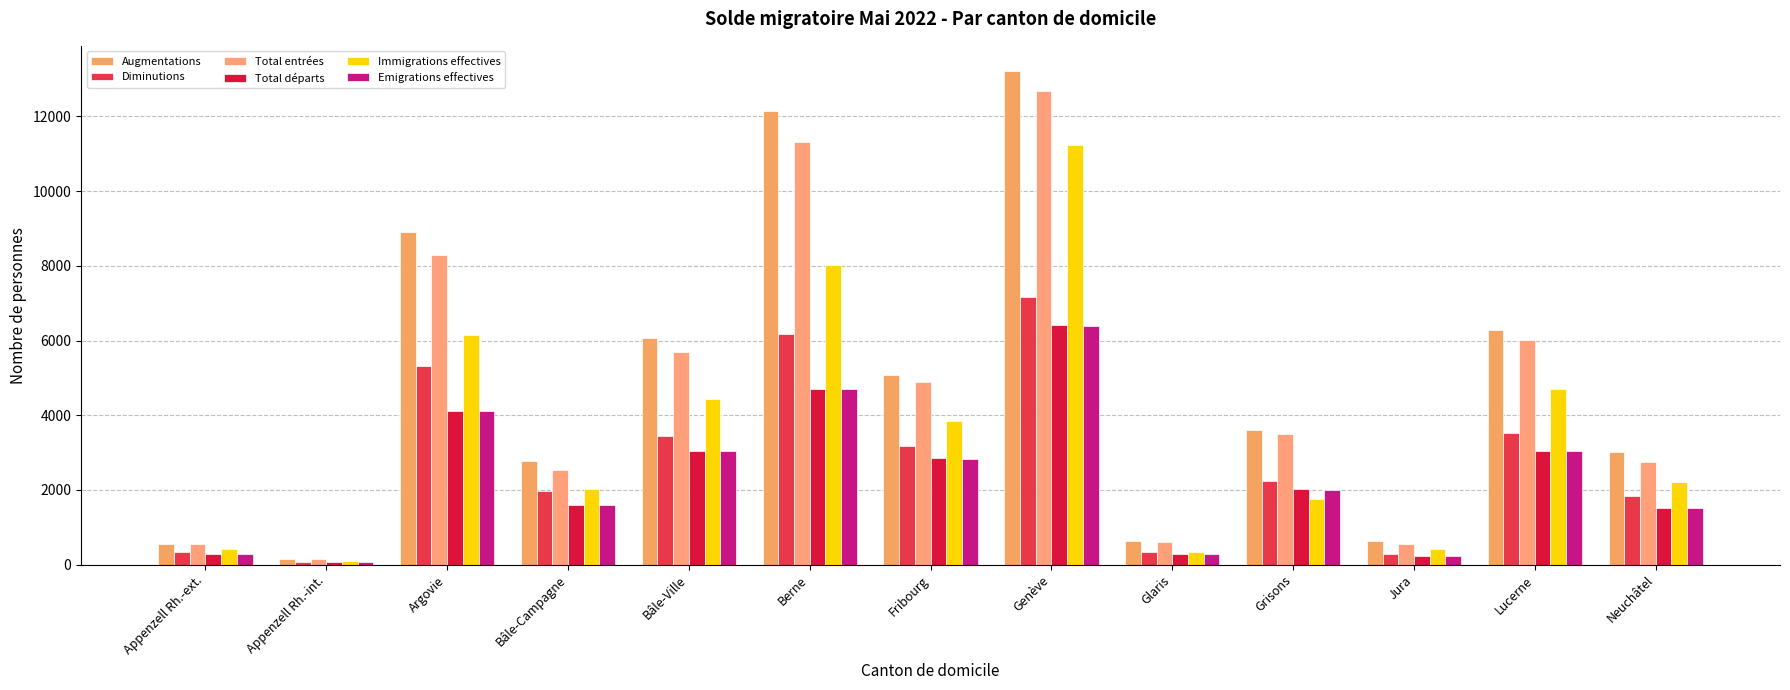

What is the difference between the second highest and second lowest values in the Immigrations effectives series?

7692